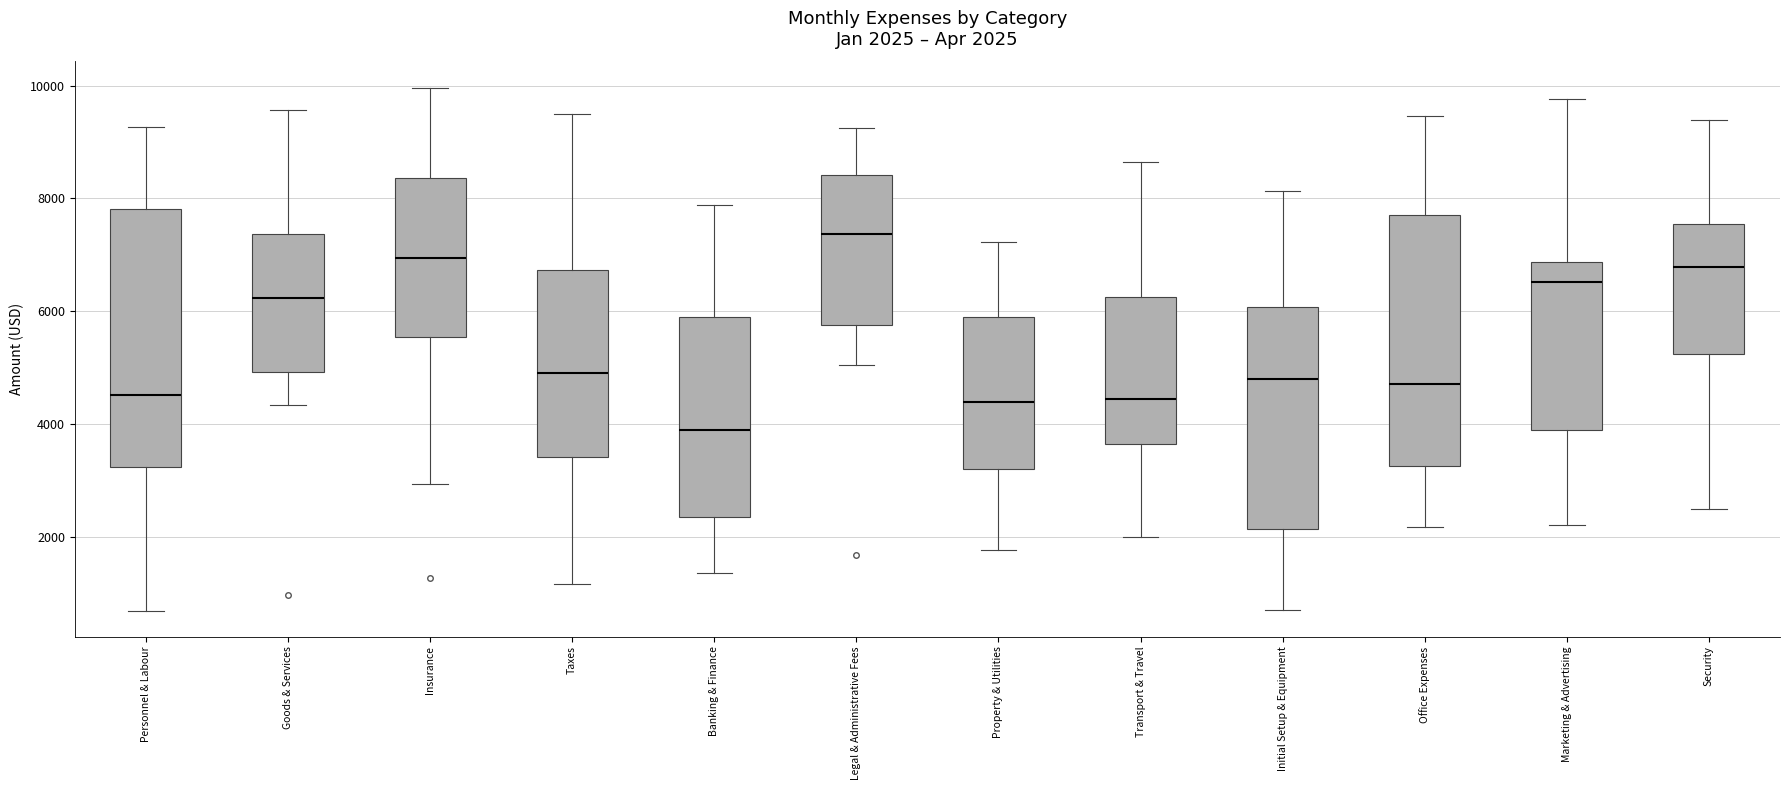

Which box has the highest median line?

Legal & Administrative Fees